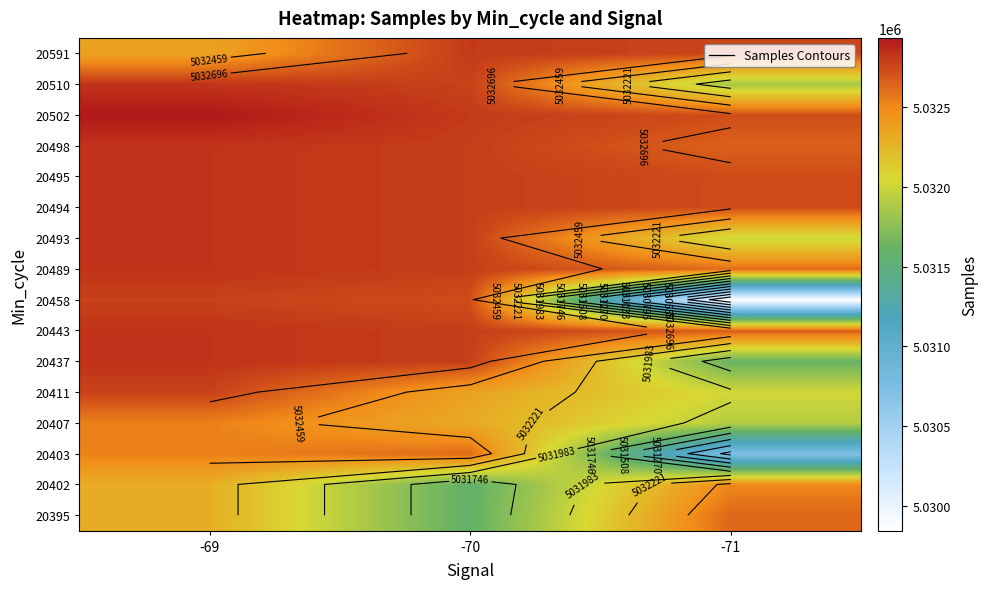

Which label corresponds to the smallest value in the chart?

-71